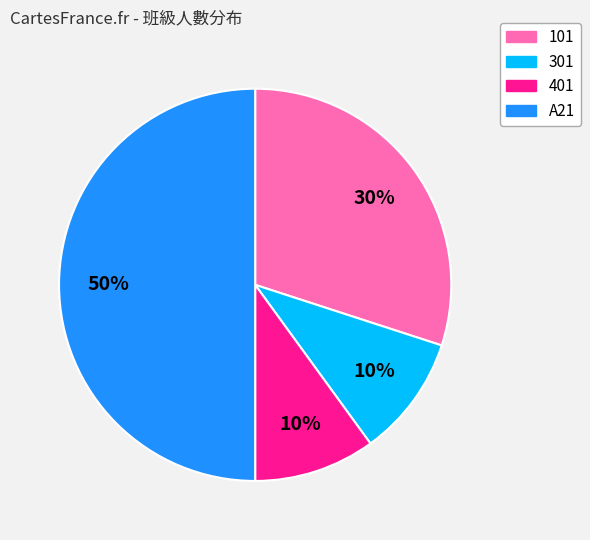

Does 301 represent more than half of the total?

No